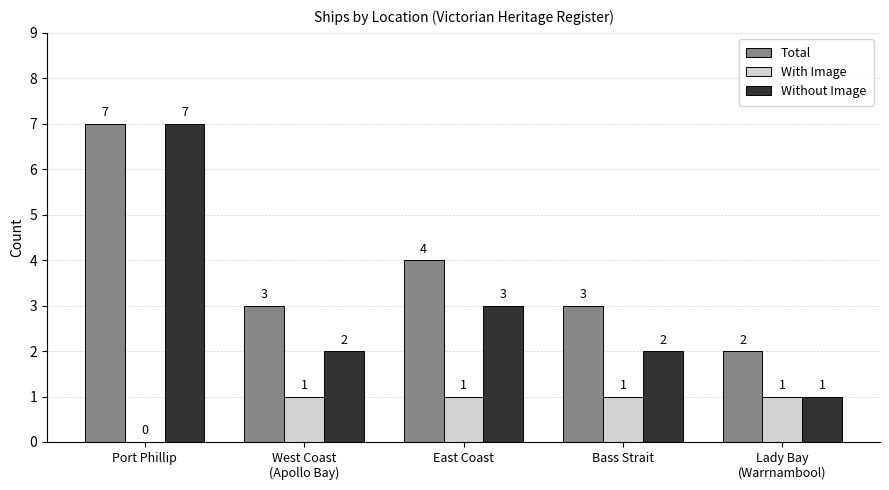

Is it true that With Image equals 1 at East Coast?

True